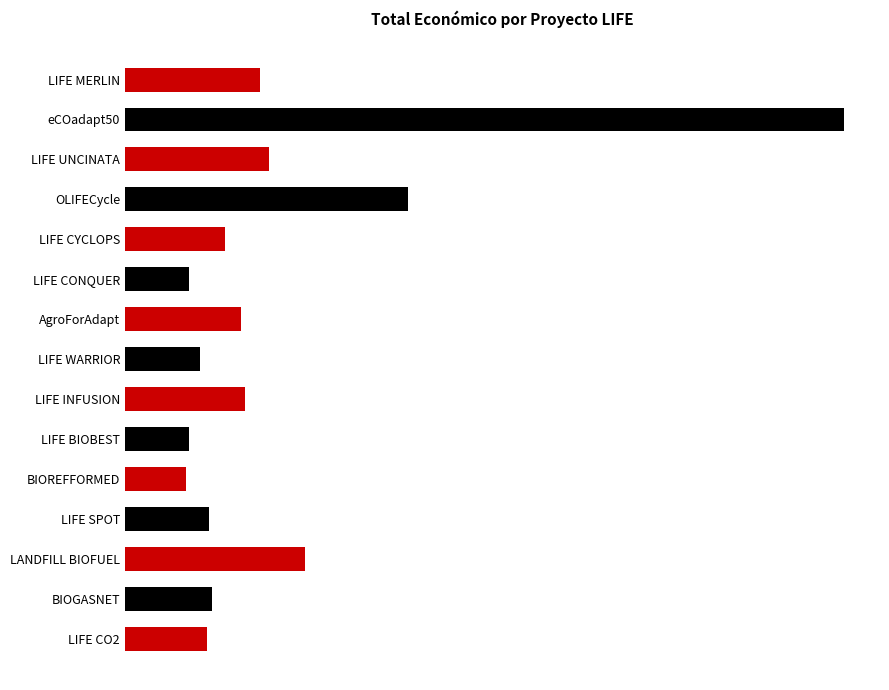

Does the chart contain any negative values?

No